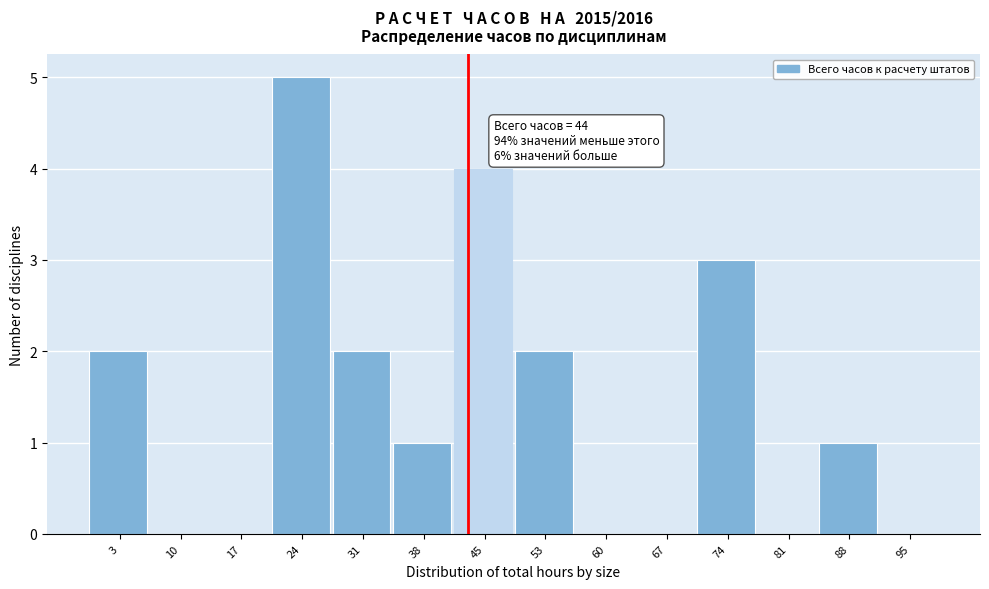

Which range on the x-axis has the tallest bar?

21 to 28